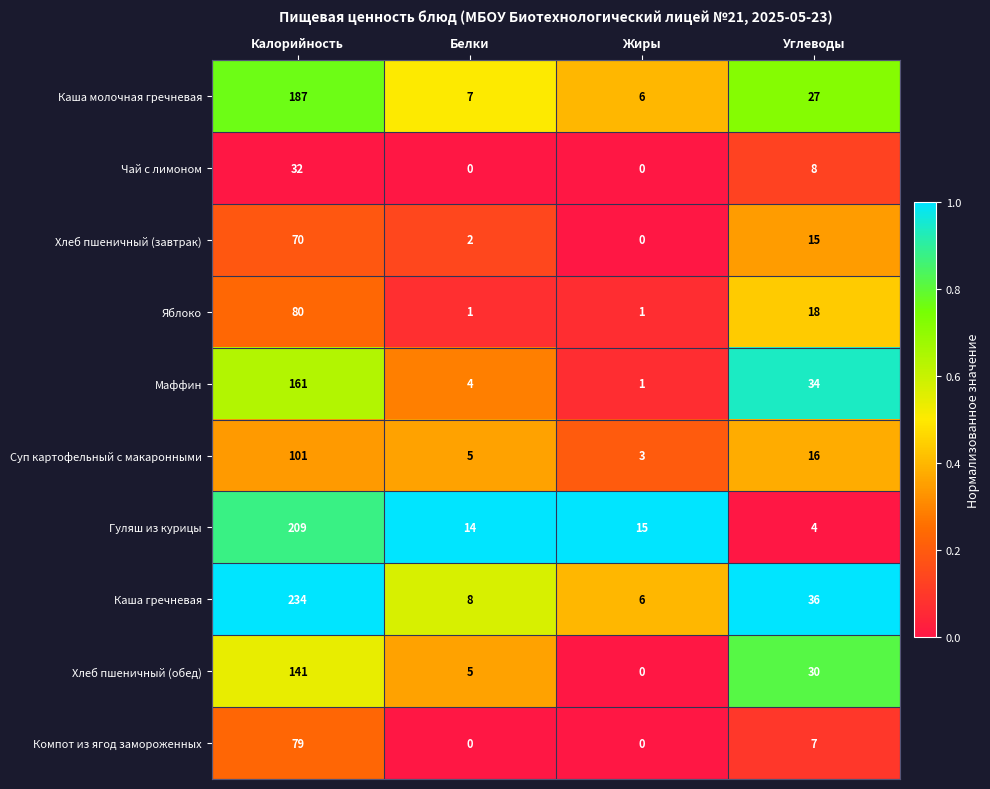

Which category has the lowest value in the Маффин series?

Жиры